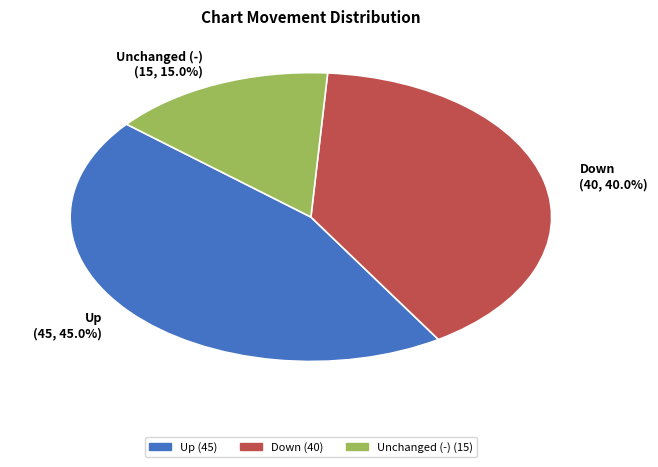

Is there any slice that represents more than half of the pie?

No